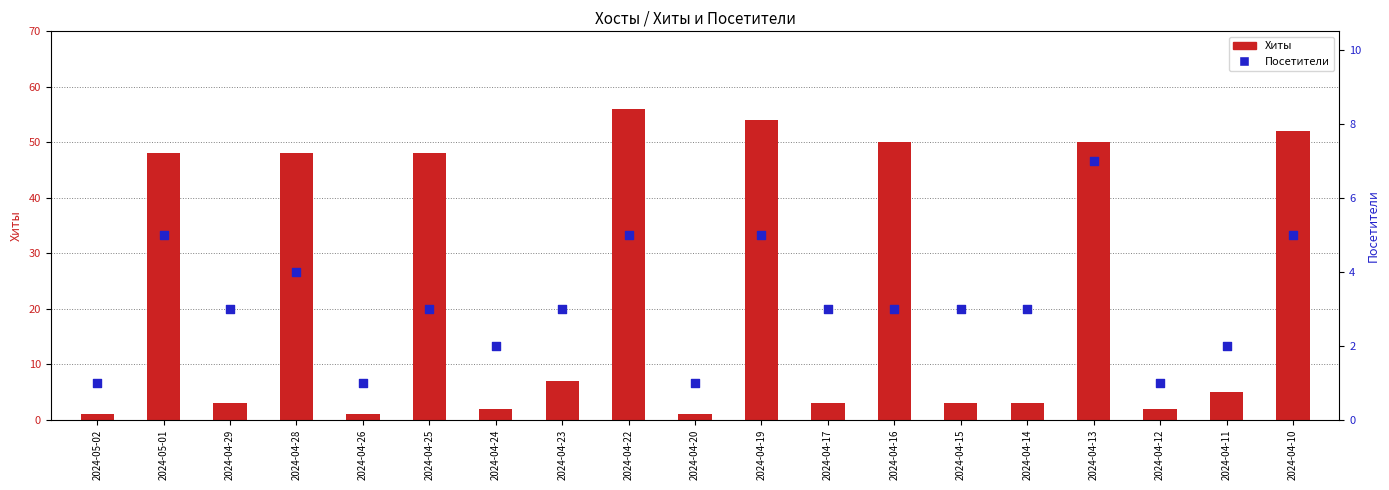

Which series has the largest total across all categories?

Хиты